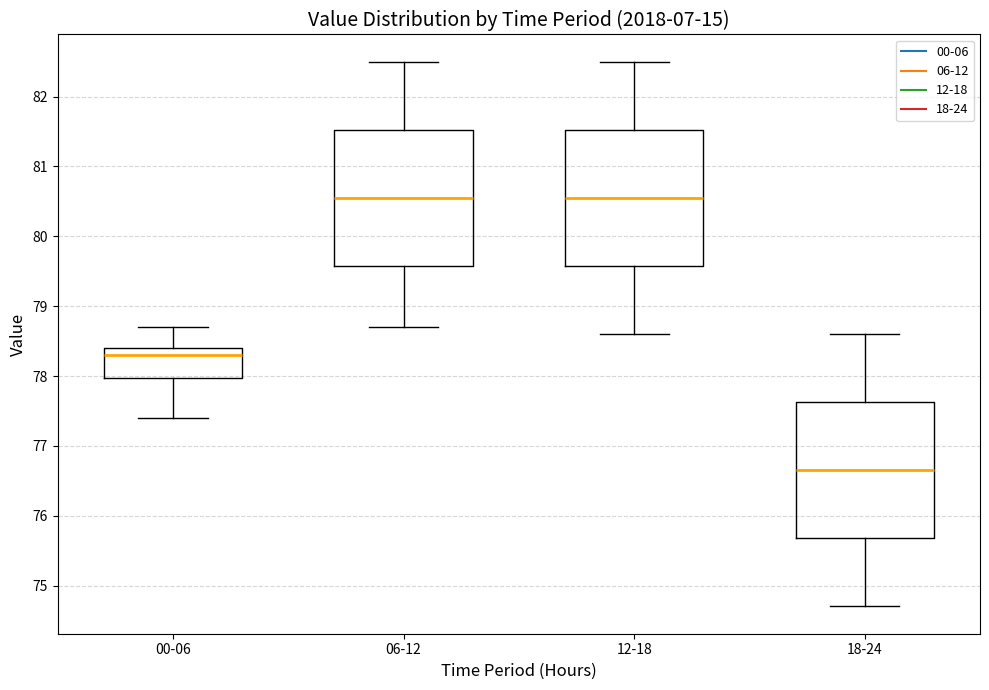

Where does the upper whisker of the box for 12-18 end on the y-axis? The values are not printed on the chart, so give them approximately, as read against the axis.

82.5